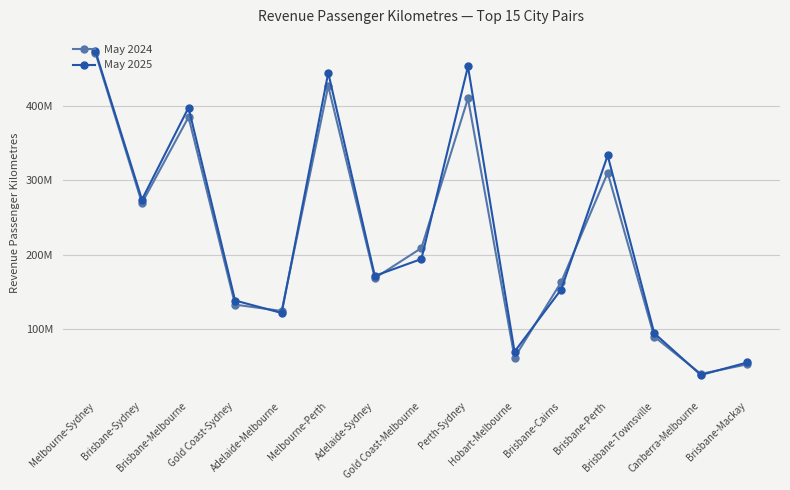

Where does the May 2025 series first go above 171789402?

Melbourne-Sydney